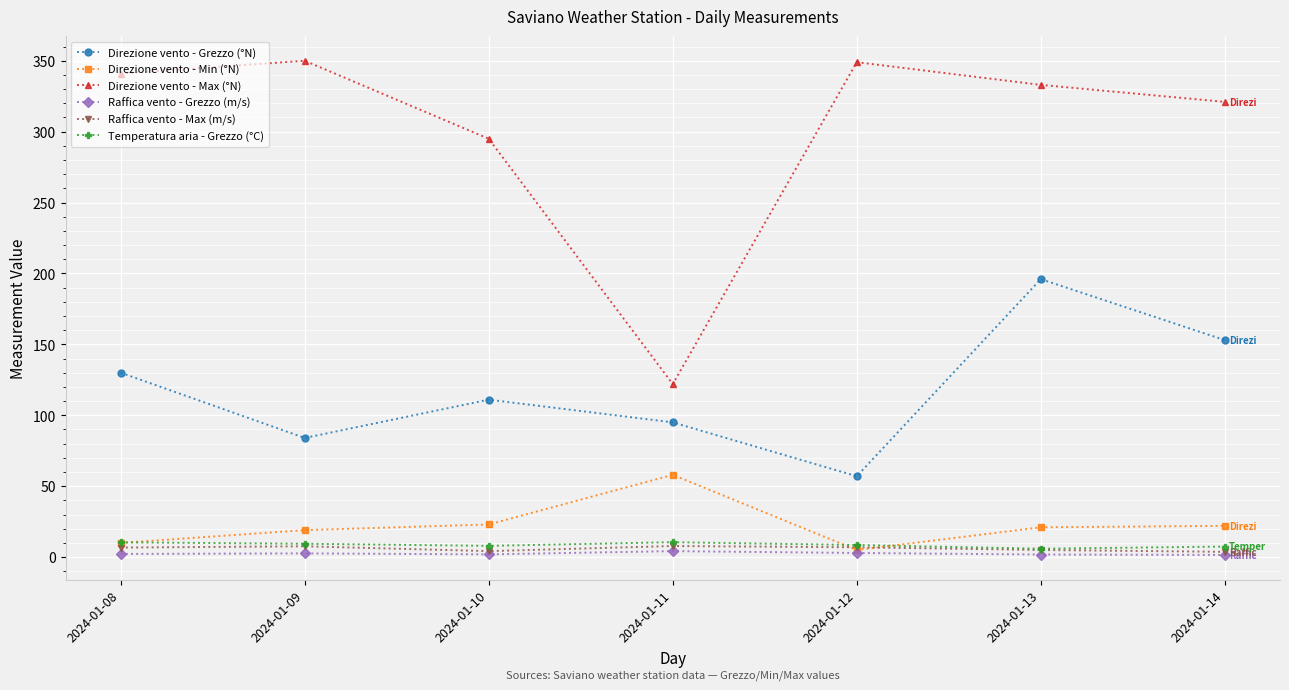

Which series changed the most between 2024-01-10 and 2024-01-13?

Direzione vento - Grezzo (°N)